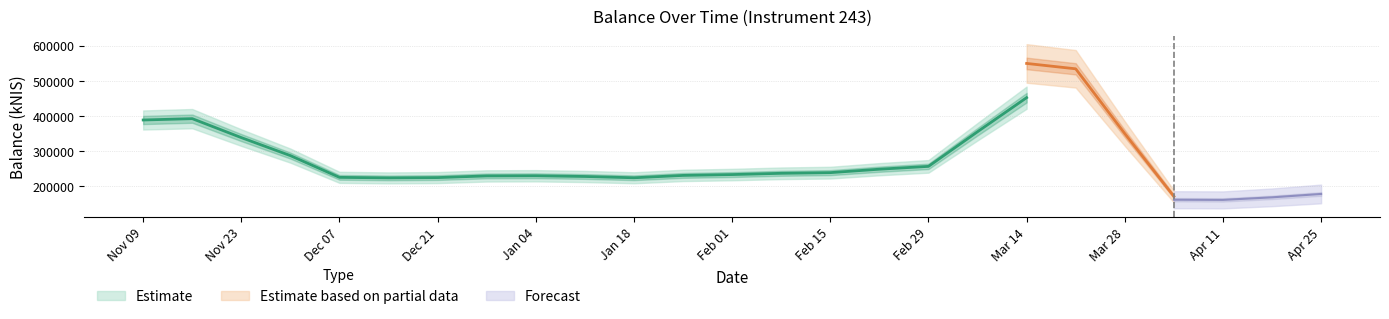

Is it true that the value at 2024-02-15 is 232813.8?

True